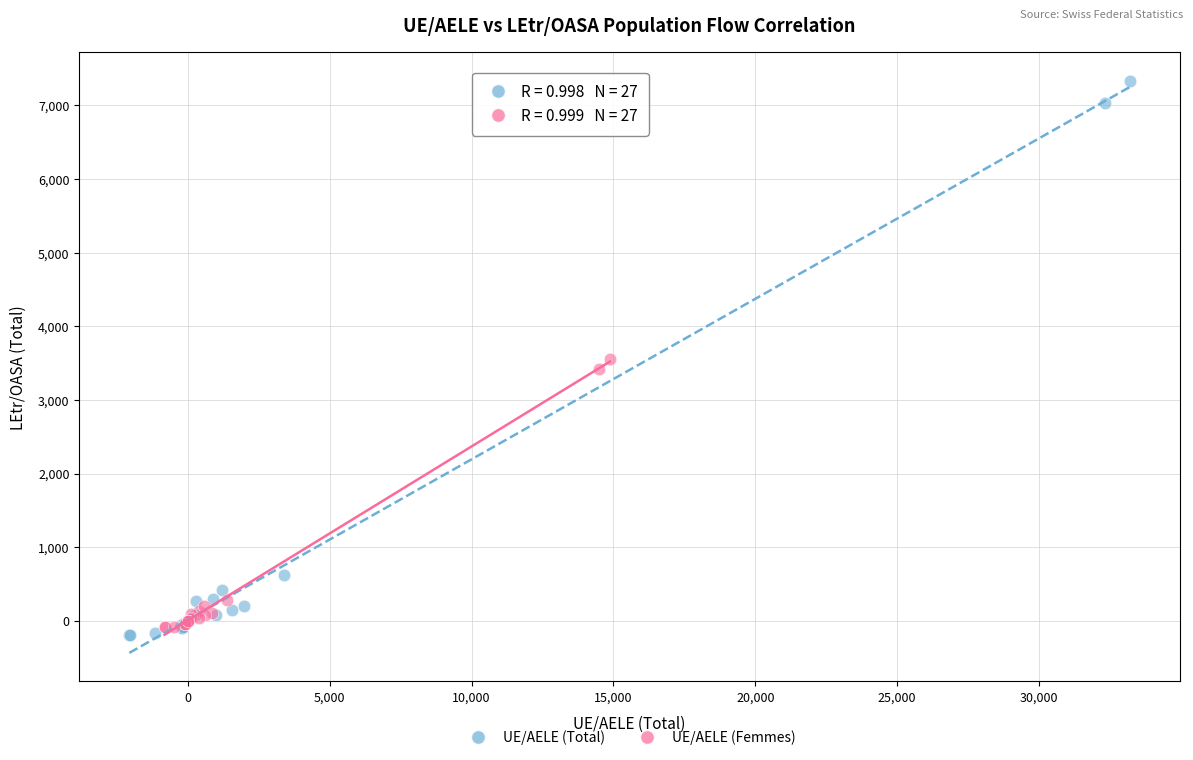

What are all the series names shown in the legend?

UE/AELE (Total), UE/AELE (Femmes)